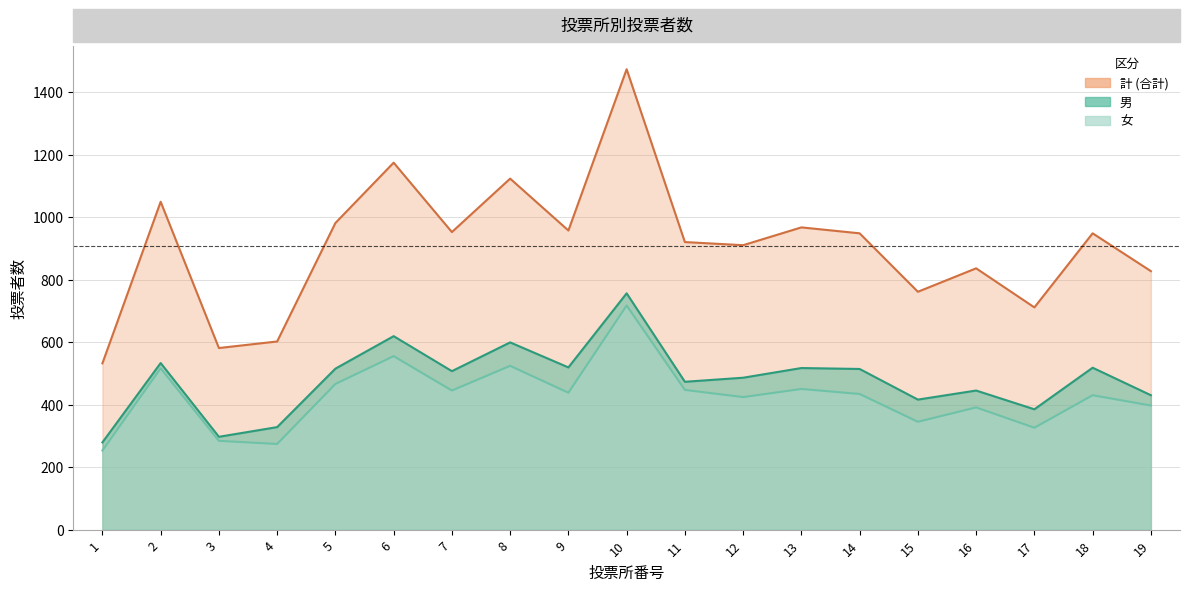

List the series in order of their peak value, lowest first.

女, 男, 計